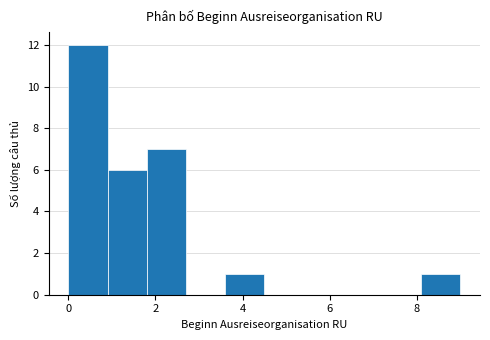

Reading left to right, transcribe this chart: for each bar, give the range it covers on the x-axis and its height. Neither the bar edges nor the heights are printed on the chart, so give them approximately, as read against the axes.

0.0 to 0.9: 12
0.9 to 1.8: 6
1.8 to 2.7: 7
2.7 to 3.6: 0
3.6 to 4.5: 1
4.5 to 5.4: 0
5.4 to 6.3: 0
6.3 to 7.2: 0
7.2 to 8.1: 0
8.1 to 9.0: 1